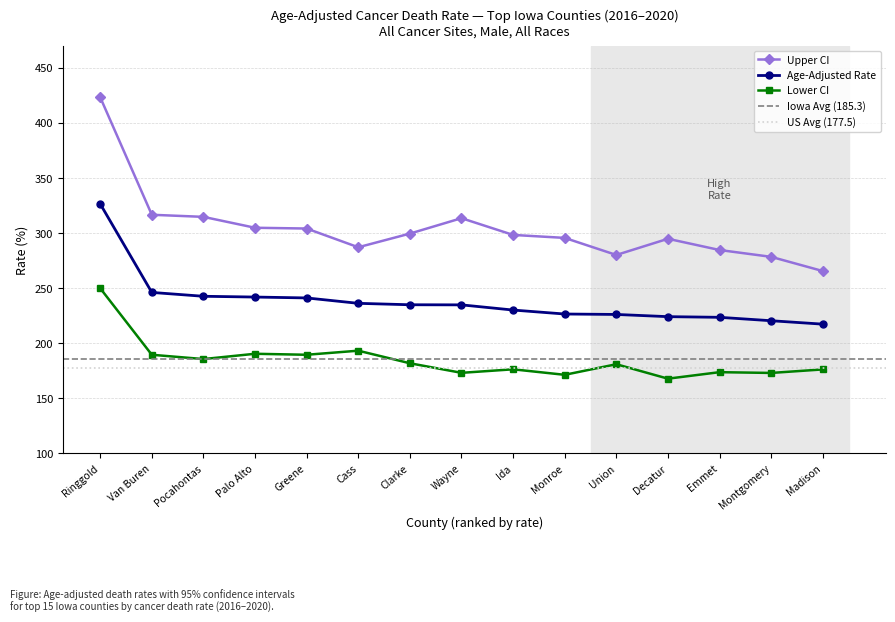

Which has a higher value, Palo Alto or Union?

Palo Alto